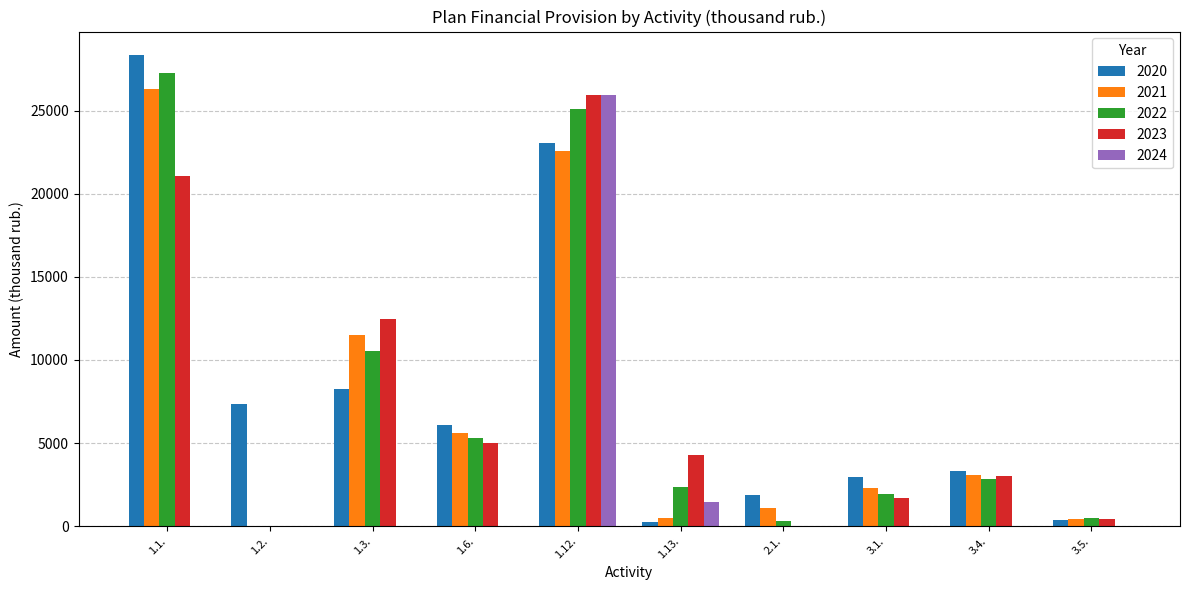

How many groups of bars are there?

10